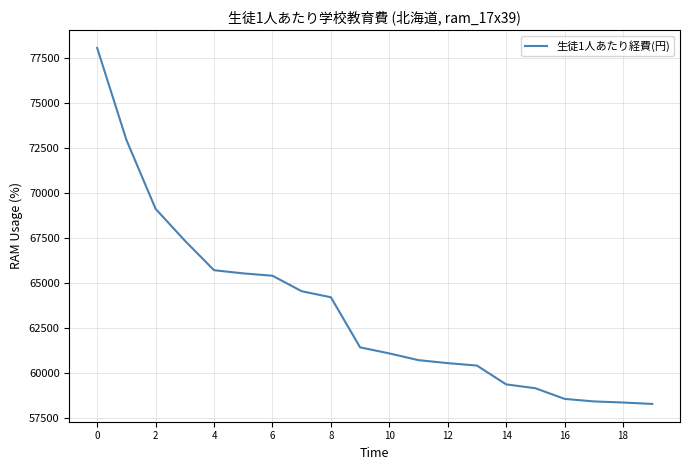

What is the minimum value shown in the chart?

58265